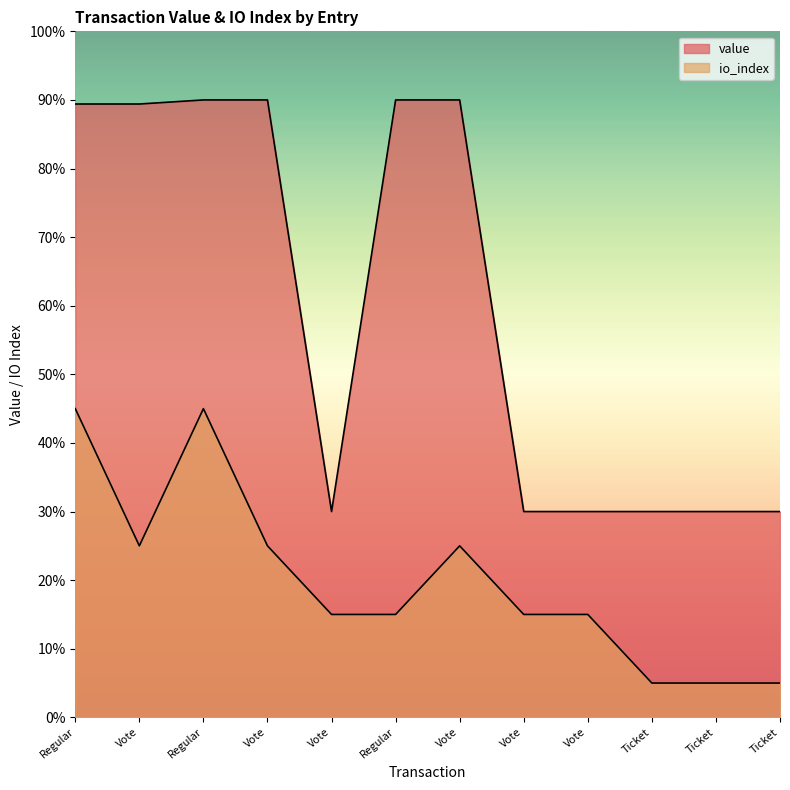

Reading left to right, what are all the values shown in this chart?

value: Regular=89.4	Vote=89.4	Regular=90.0	Vote=90.0	Vote=30.0	Regular=90.0	Vote=90.0	Vote=30.0	Vote=30.0	Ticket=30.0	Ticket=30.0	Ticket=30.0
io_index: Regular=45.0	Vote=25.0	Regular=45.0	Vote=25.0	Vote=15.0	Regular=15.0	Vote=25.0	Vote=15.0	Vote=15.0	Ticket=5.0	Ticket=5.0	Ticket=5.0